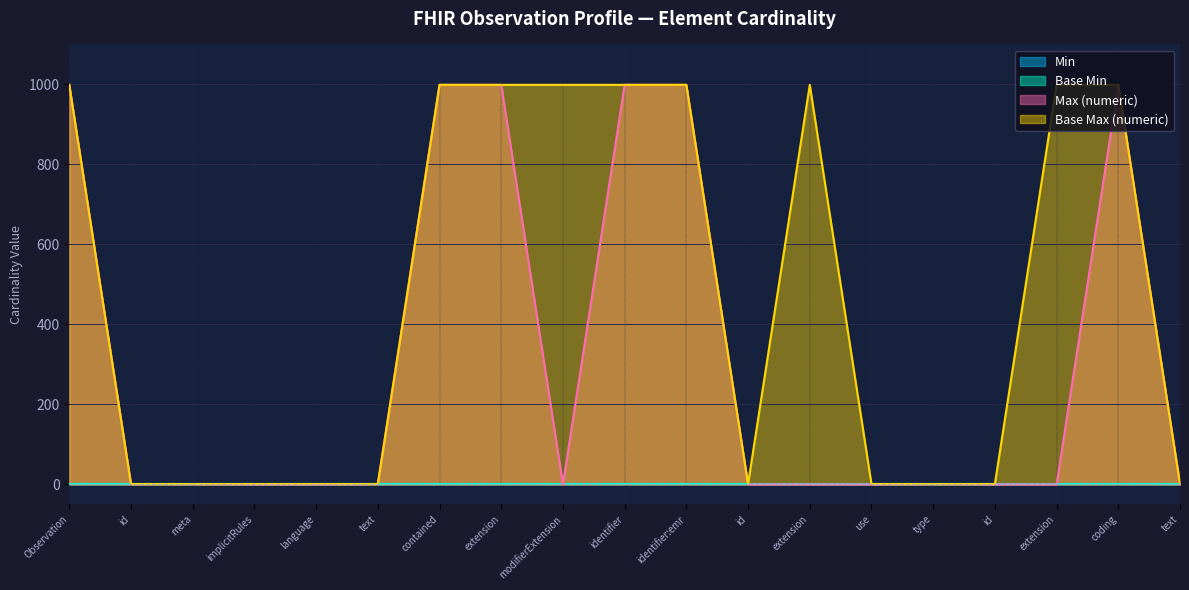

Which series has the largest total across all categories?

Base Max (numeric)